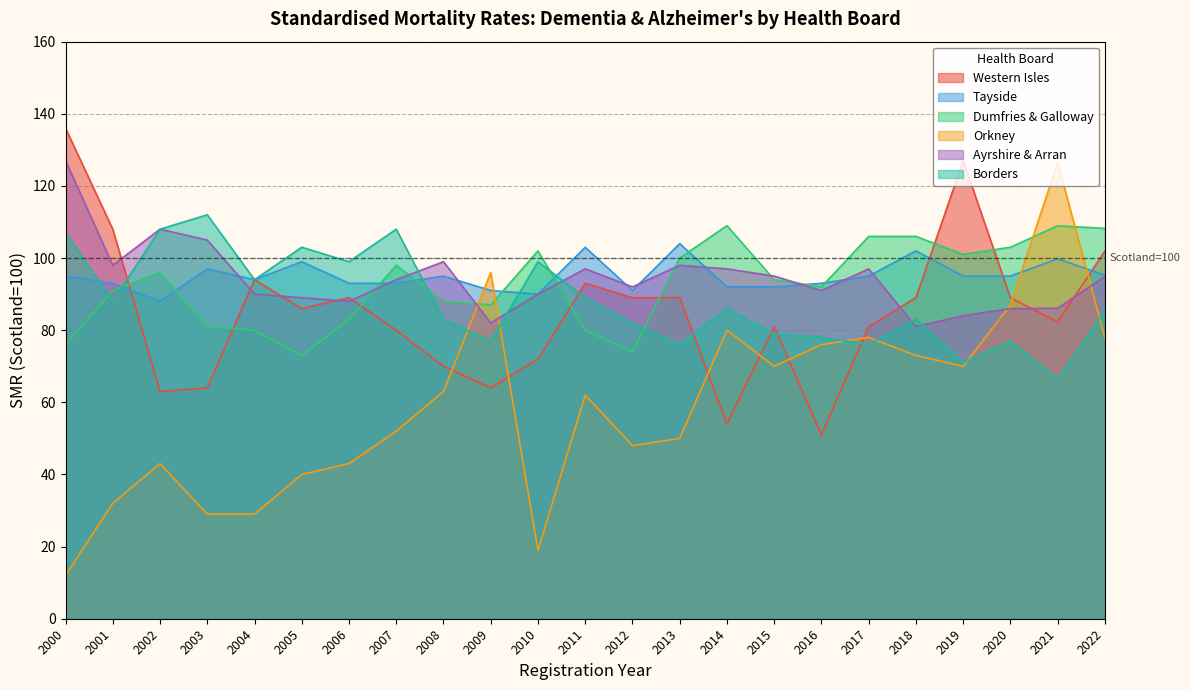

Which series ends up on top after the final intersection of Western Isles and Borders?

Western Isles